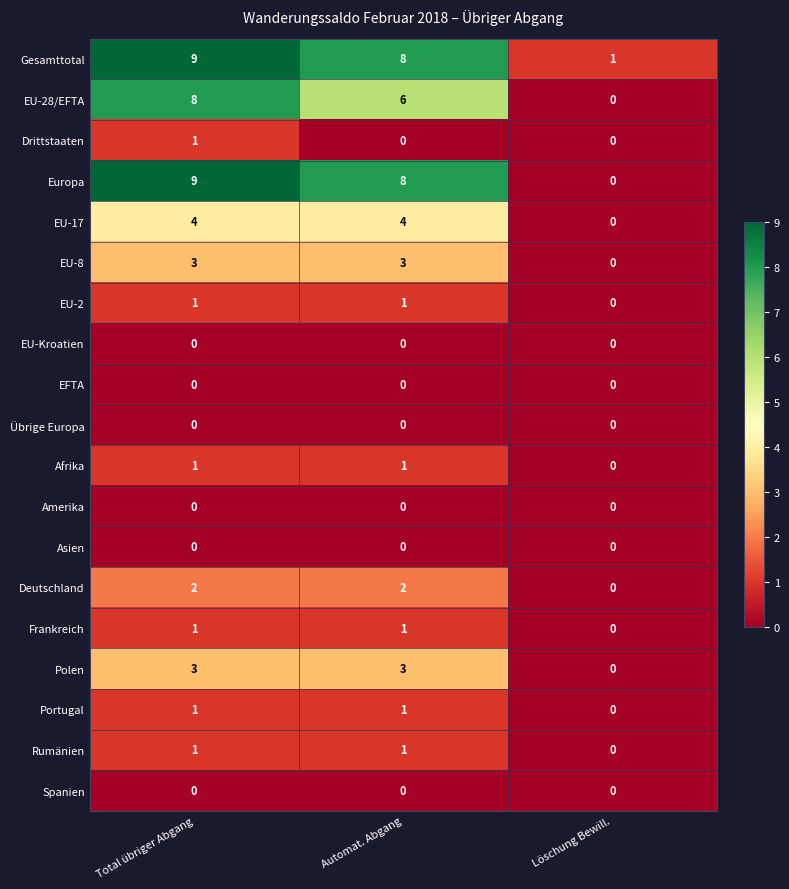

At which category is the sum across all series the highest?

Total übriger Abgang